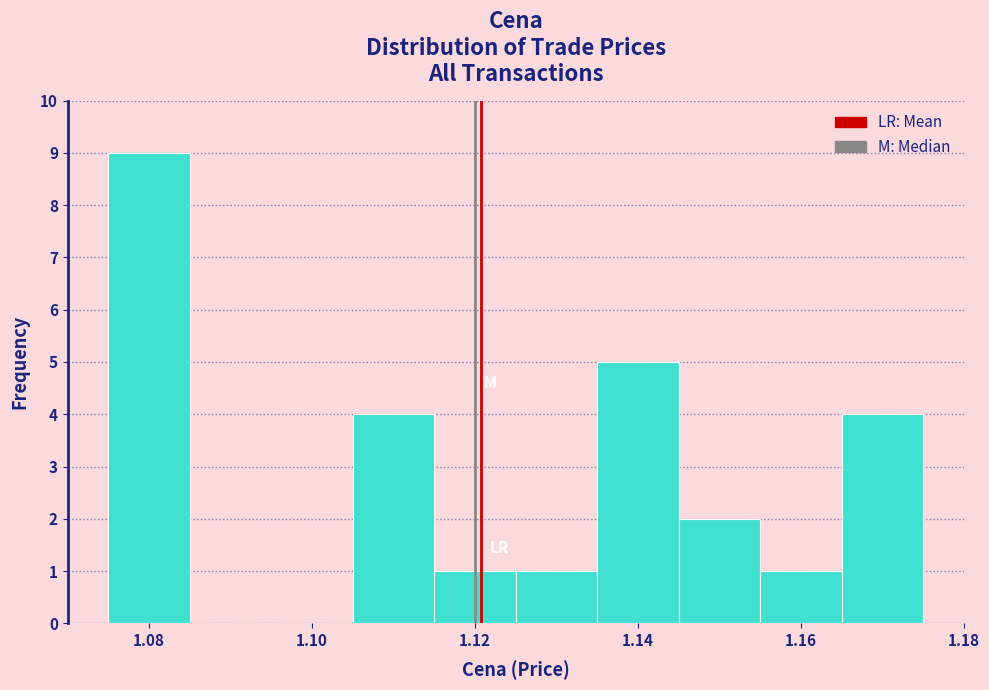

Reading left to right, list every bar in this chart as the range it spans on the x-axis followed by its height. Neither the bar edges nor the heights are printed on the chart, so give them approximately, as read against the axes.

1.075 to 1.085: 9
1.085 to 1.095: 0
1.095 to 1.105: 0
1.105 to 1.115: 4
1.115 to 1.125: 1
1.125 to 1.135: 1
1.135 to 1.145: 5
1.145 to 1.155: 2
1.155 to 1.165: 1
1.165 to 1.175: 4